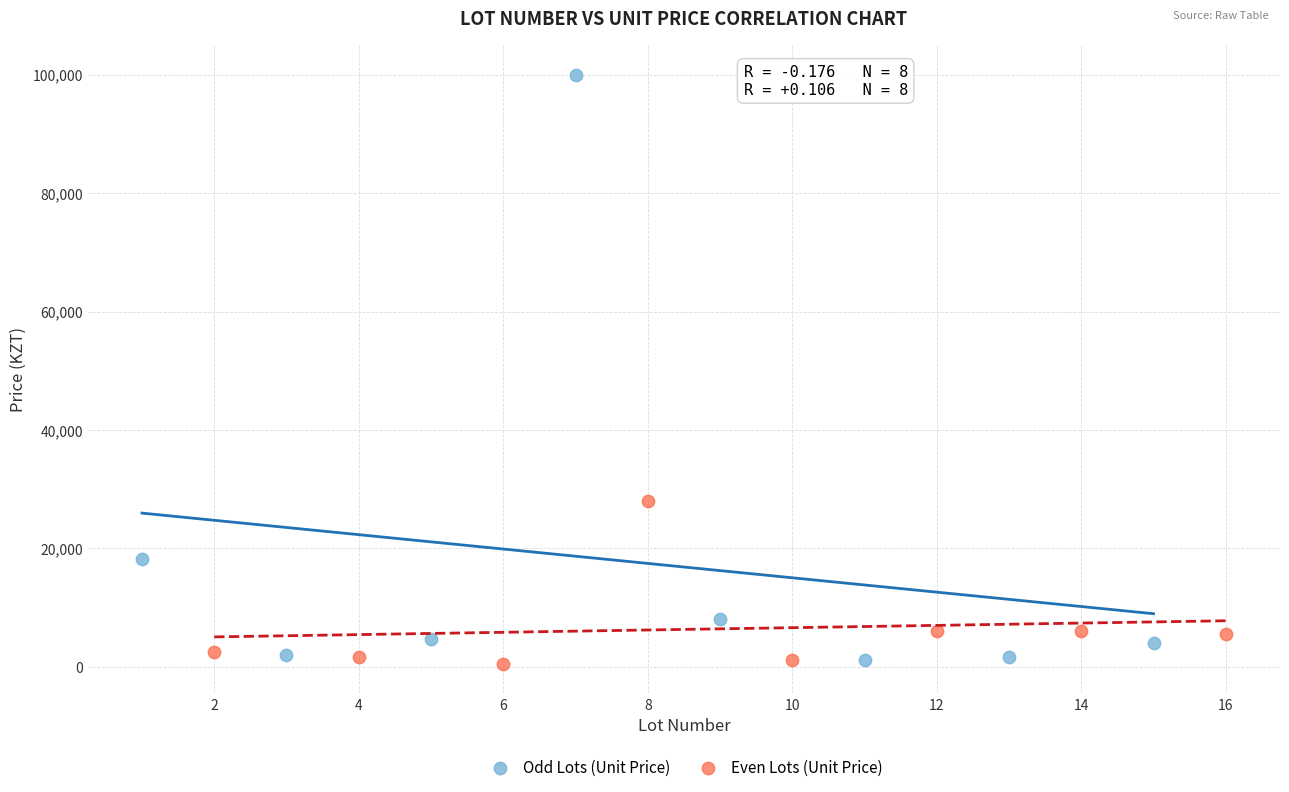

Which series reaches the maximum Y coordinate?

Odd Lots (Unit Price)